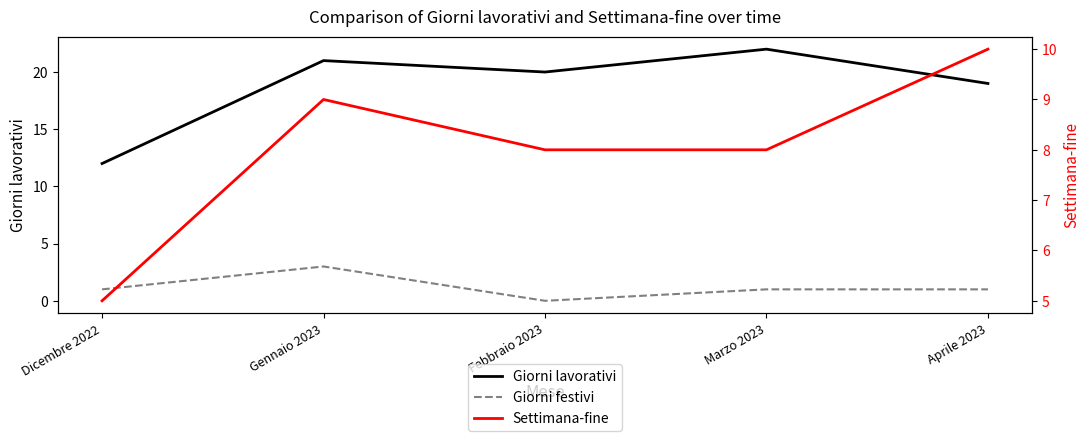

At which category does Giorni festivi reach its first local valley?

Febbraio 2023